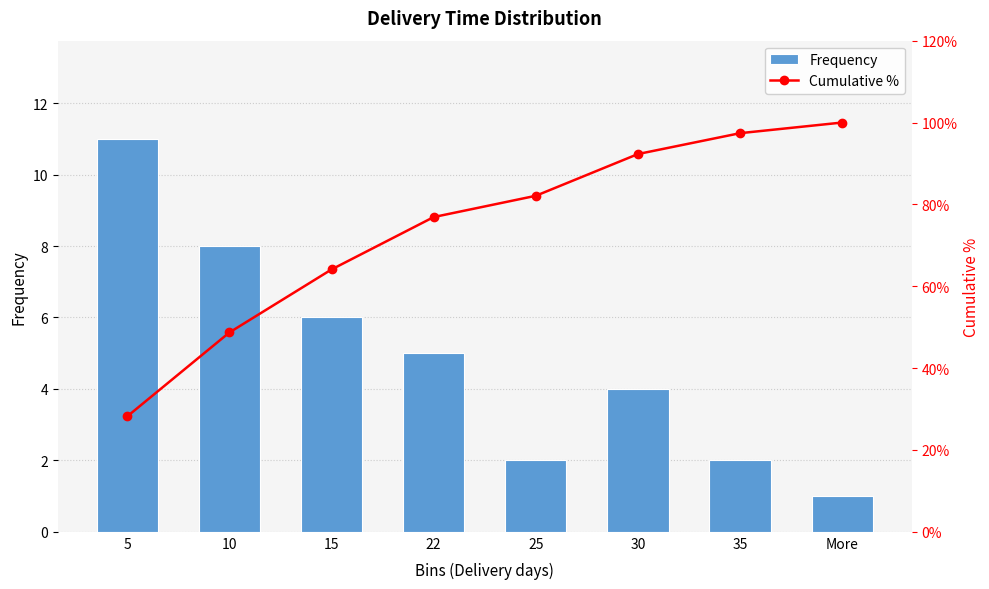

What is the difference between the highest and lowest values at 30?

3.1